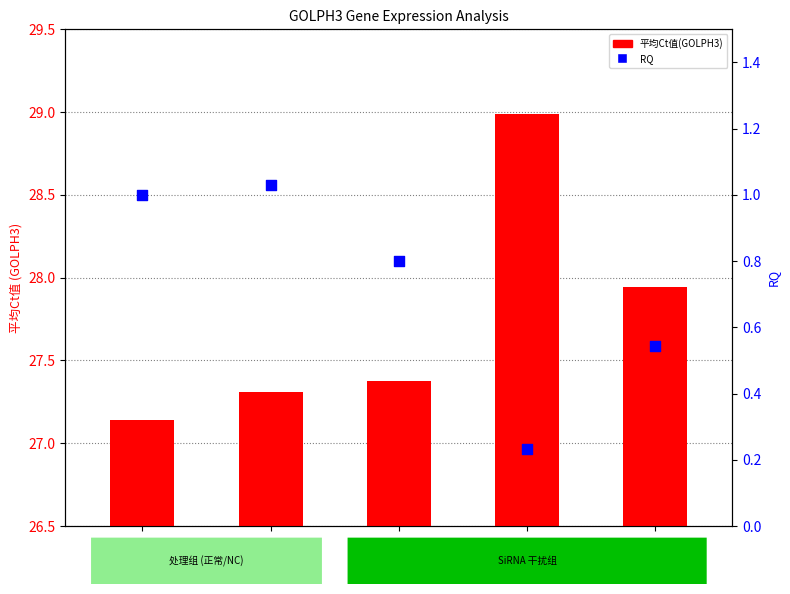

At how many categories does at least one series exceed 16?

5